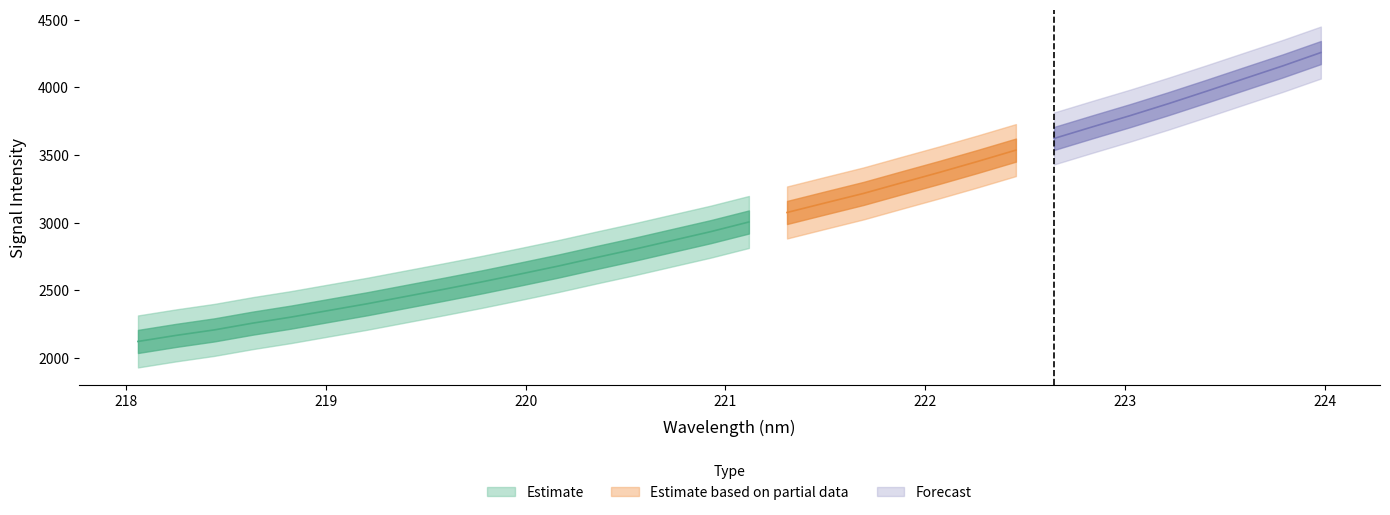

Where does the y series first go above 3004?

16